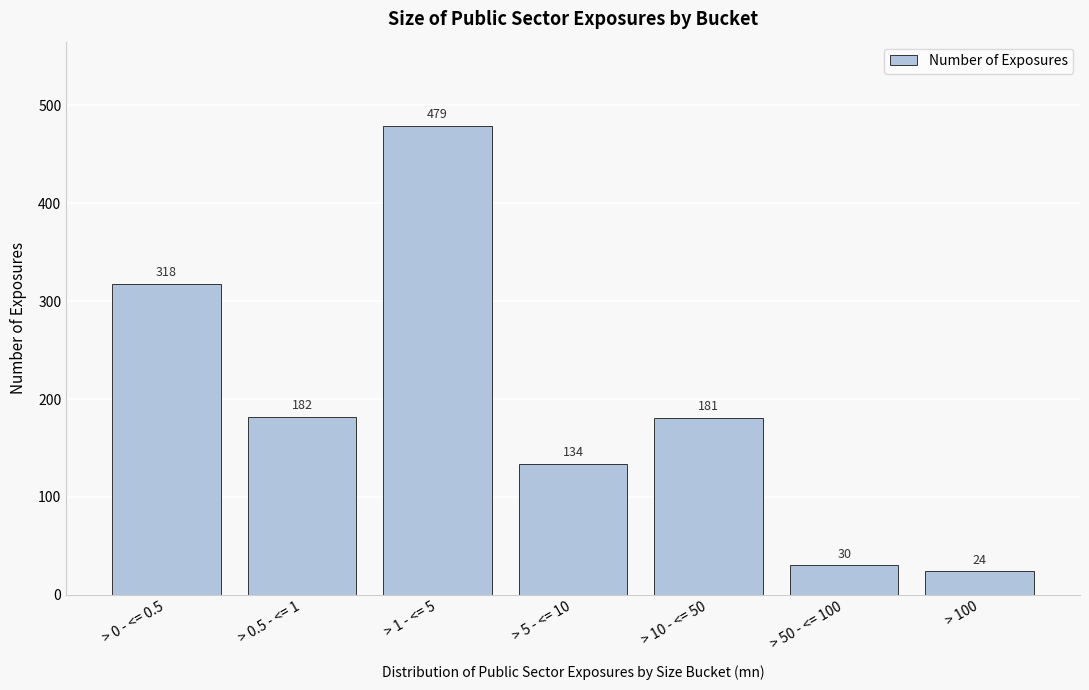

Reading left to right, transcribe all the data shown in this chart.

318	182	479	134	181	30	24